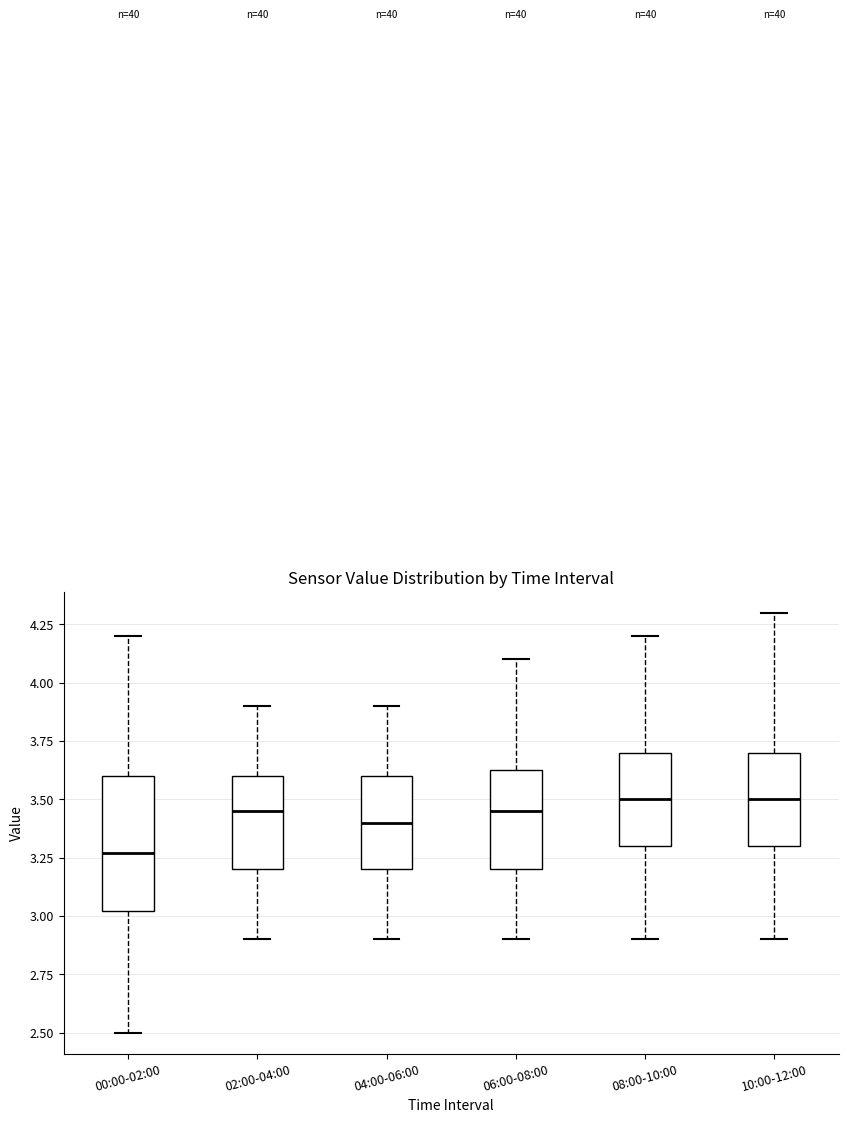

Which box has the lowest median line?

00:00-02:00